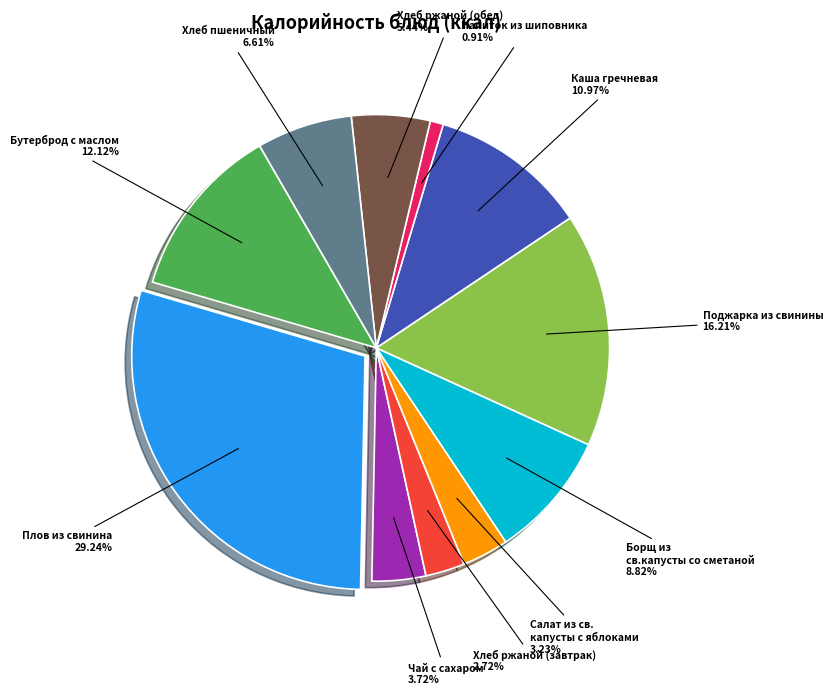

Does any single category account for the majority?

No